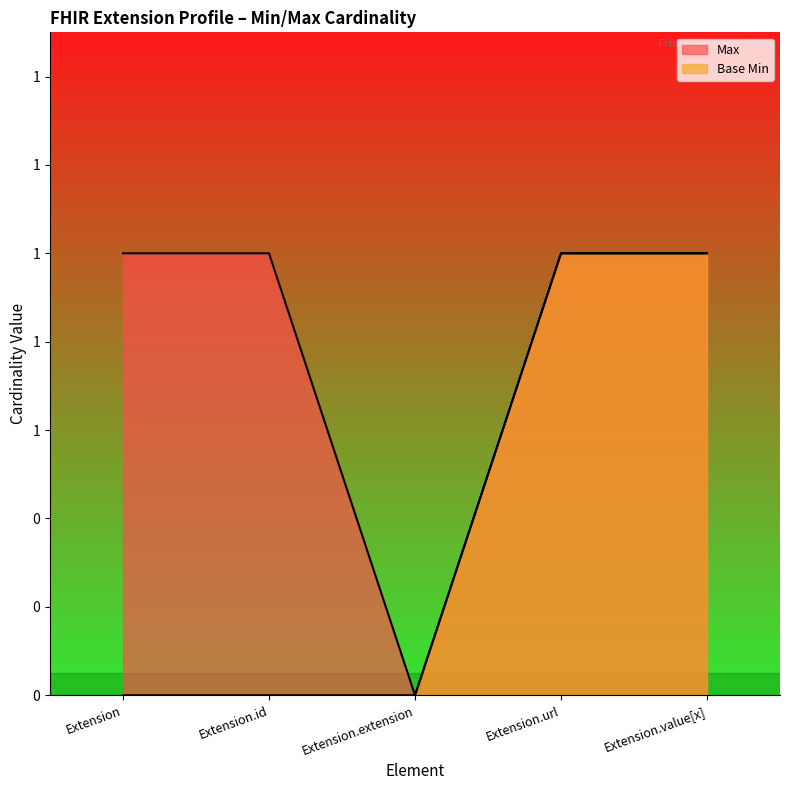

True or false: Base Min and Max intersect in this chart.

False